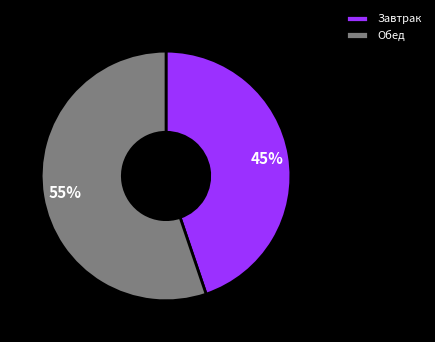

Rank the categories by value from highest to lowest.

Обед, Завтрак